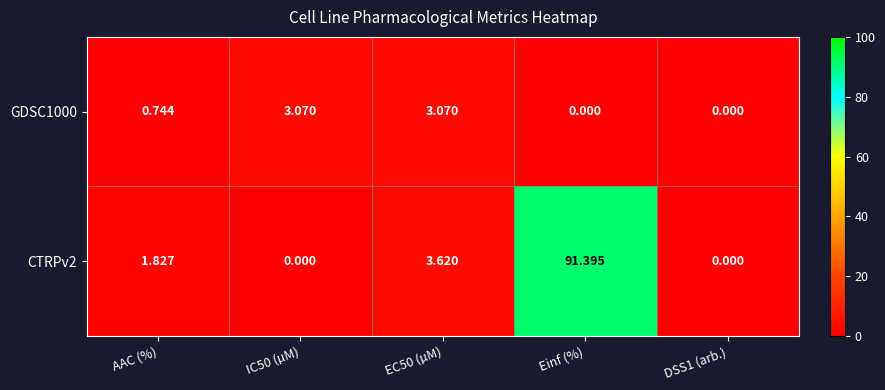

At which category is the sum across all series the highest?

Einf (%)